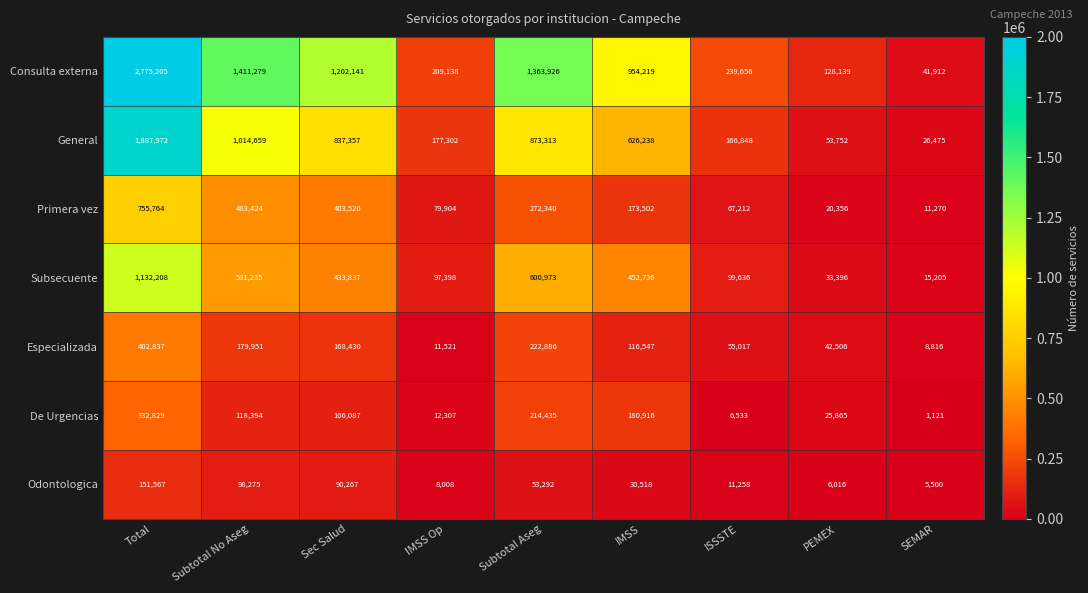

What is the greatest value displayed?

2775205